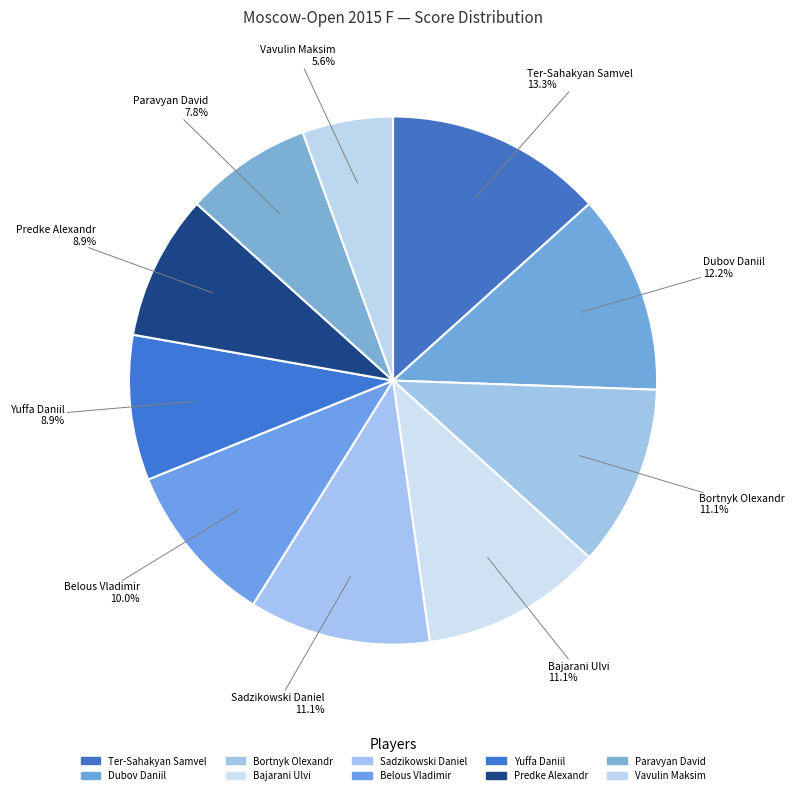

The Paravyan David slice represents 8% of the pie. True or false?

True